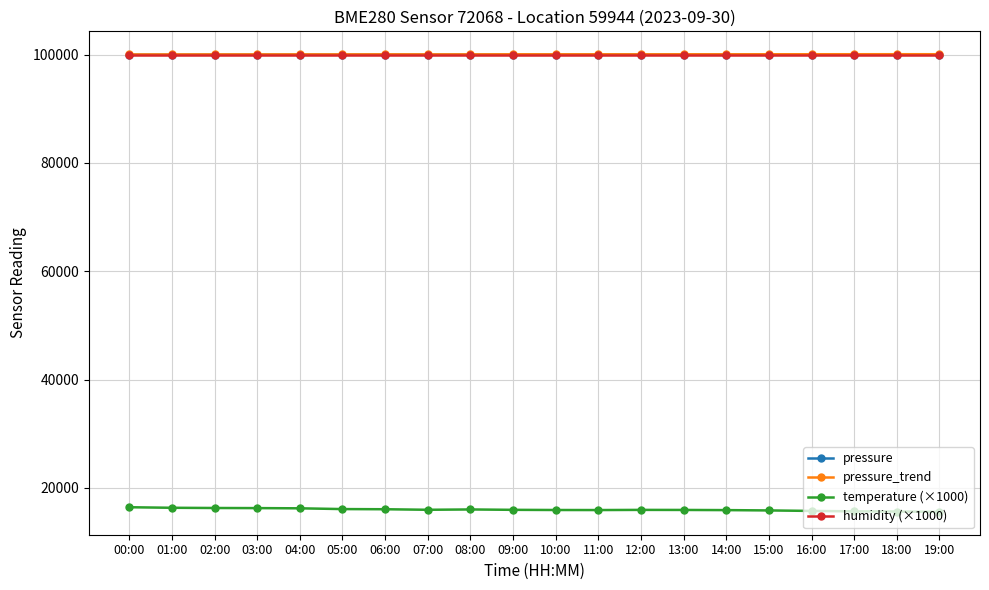

In pressure, how many points are lower than both neighbors (excluding endpoints)?

6